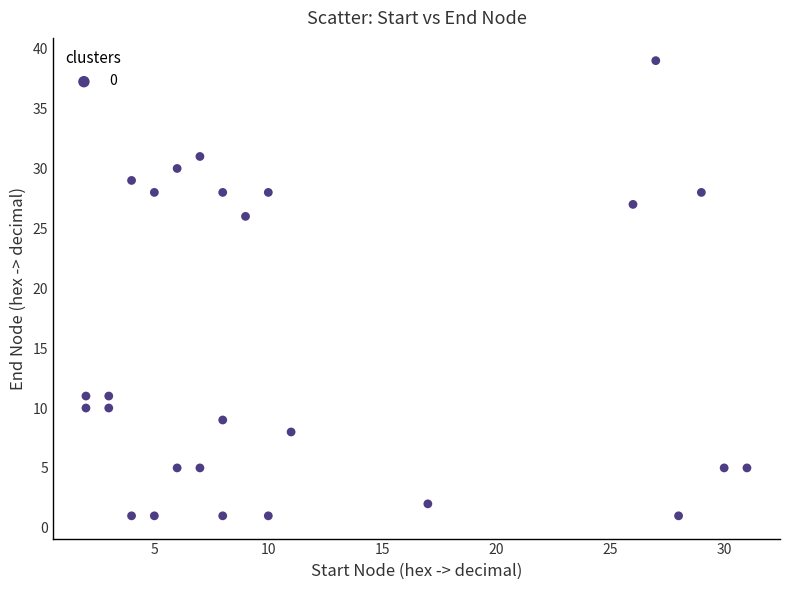

What Y value in the scatter plot is closest to 20?

26